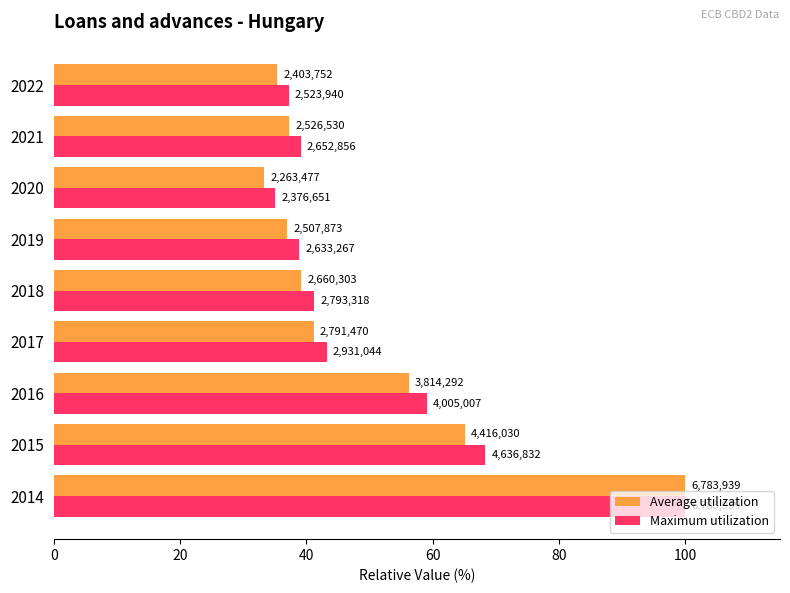

What are all the series names shown in the legend?

Average utilization, Maximum utilization